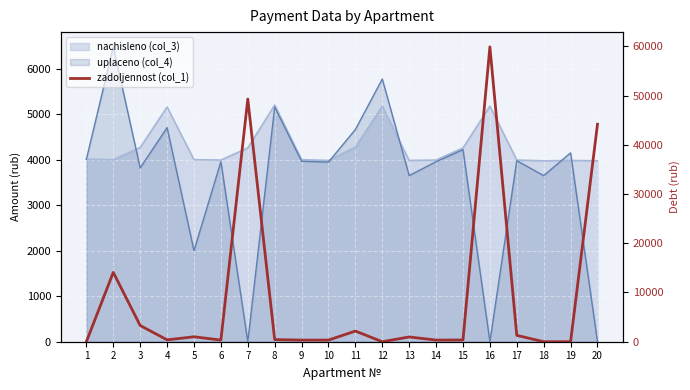

Is it true that the value at 16 is 35429.6?

False